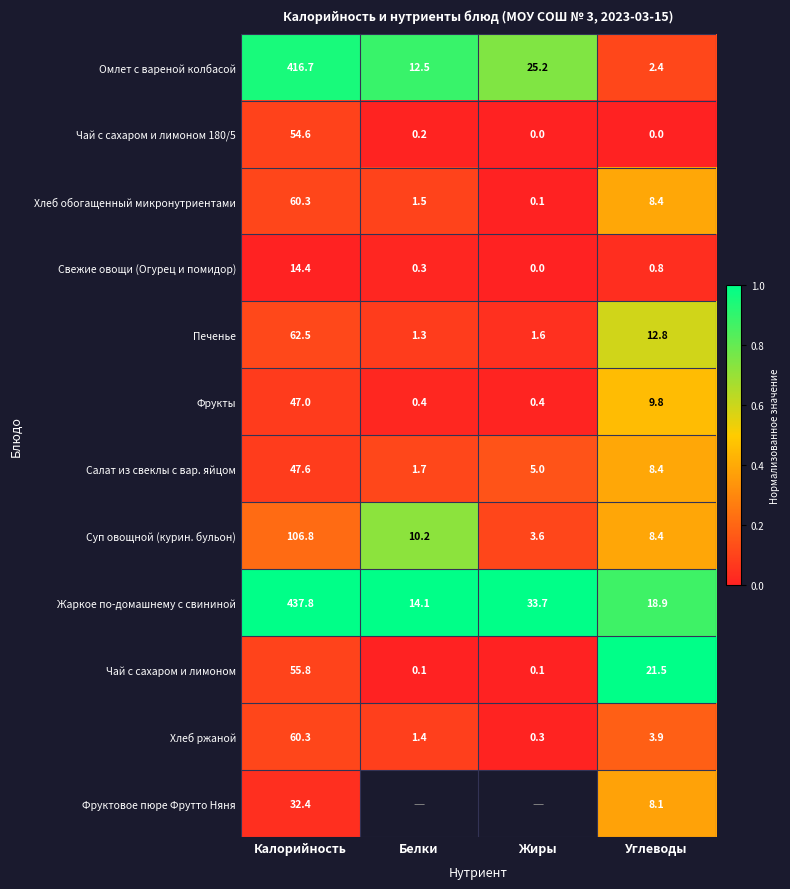

At which label is Чай с сахаром и лимоном 180/5 closest to 27?

Белки